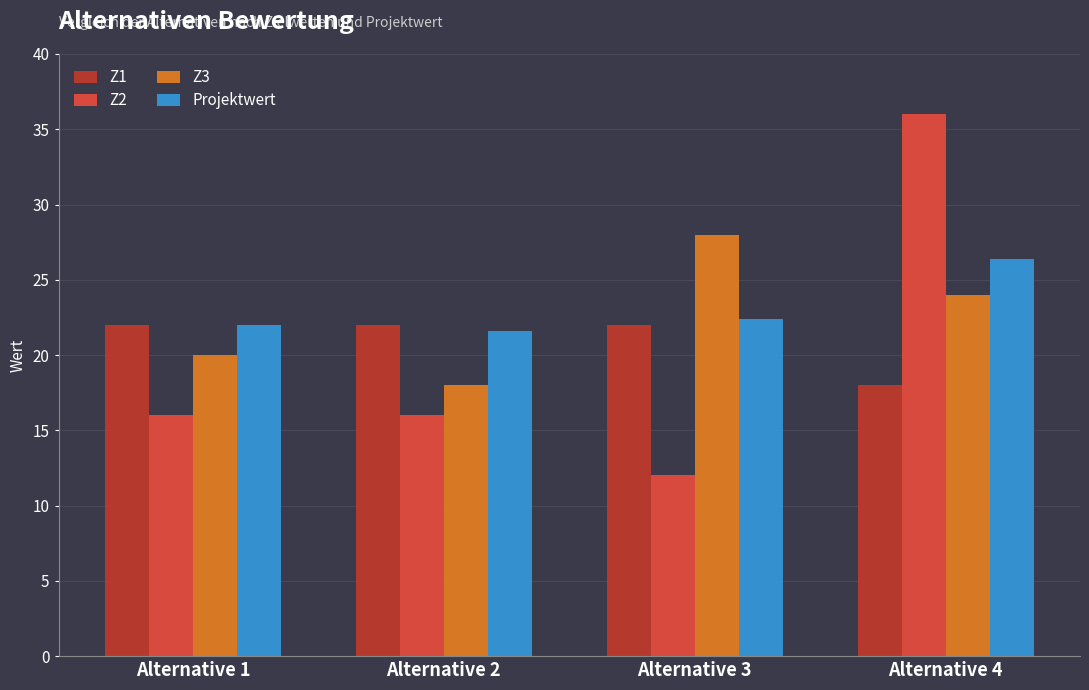

What is the difference between the highest and lowest values at Alternative 3?

16.0